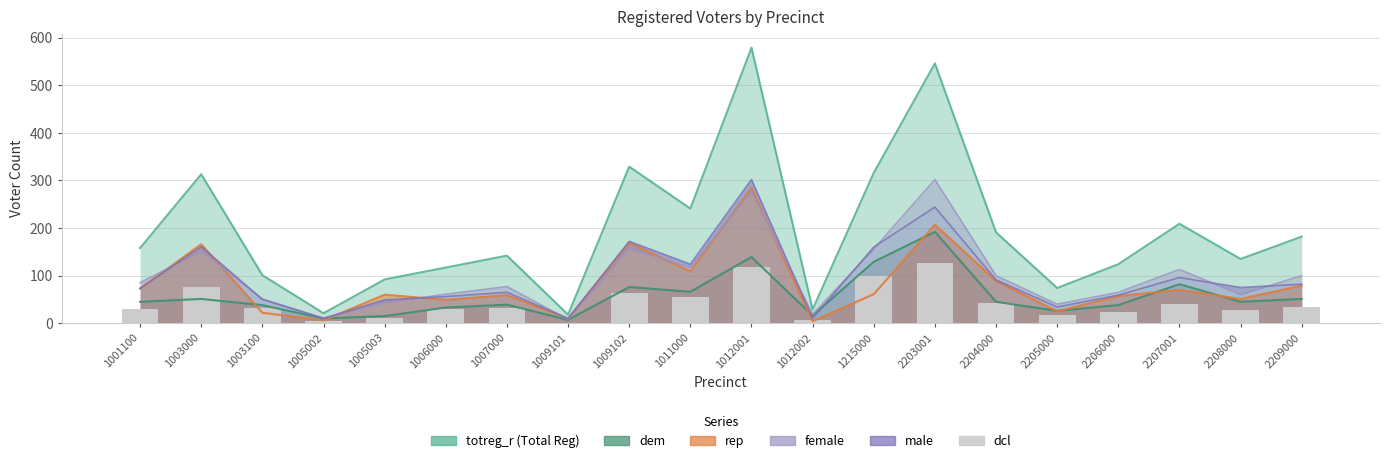

How many data points does each series have?

20